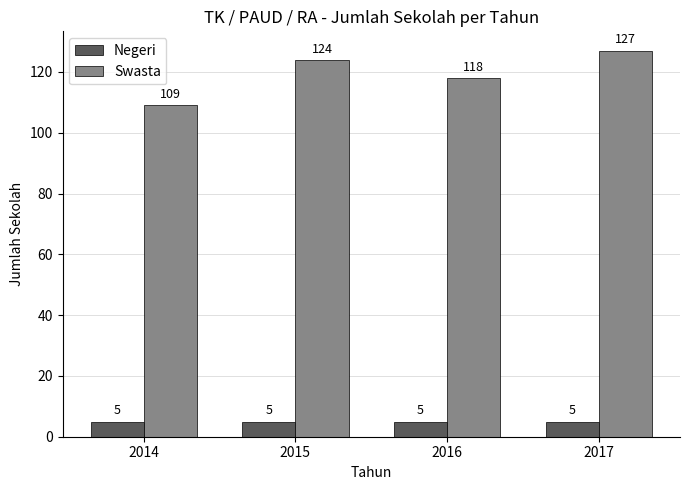

What is the spread (max minus min) of values at 2017?

122